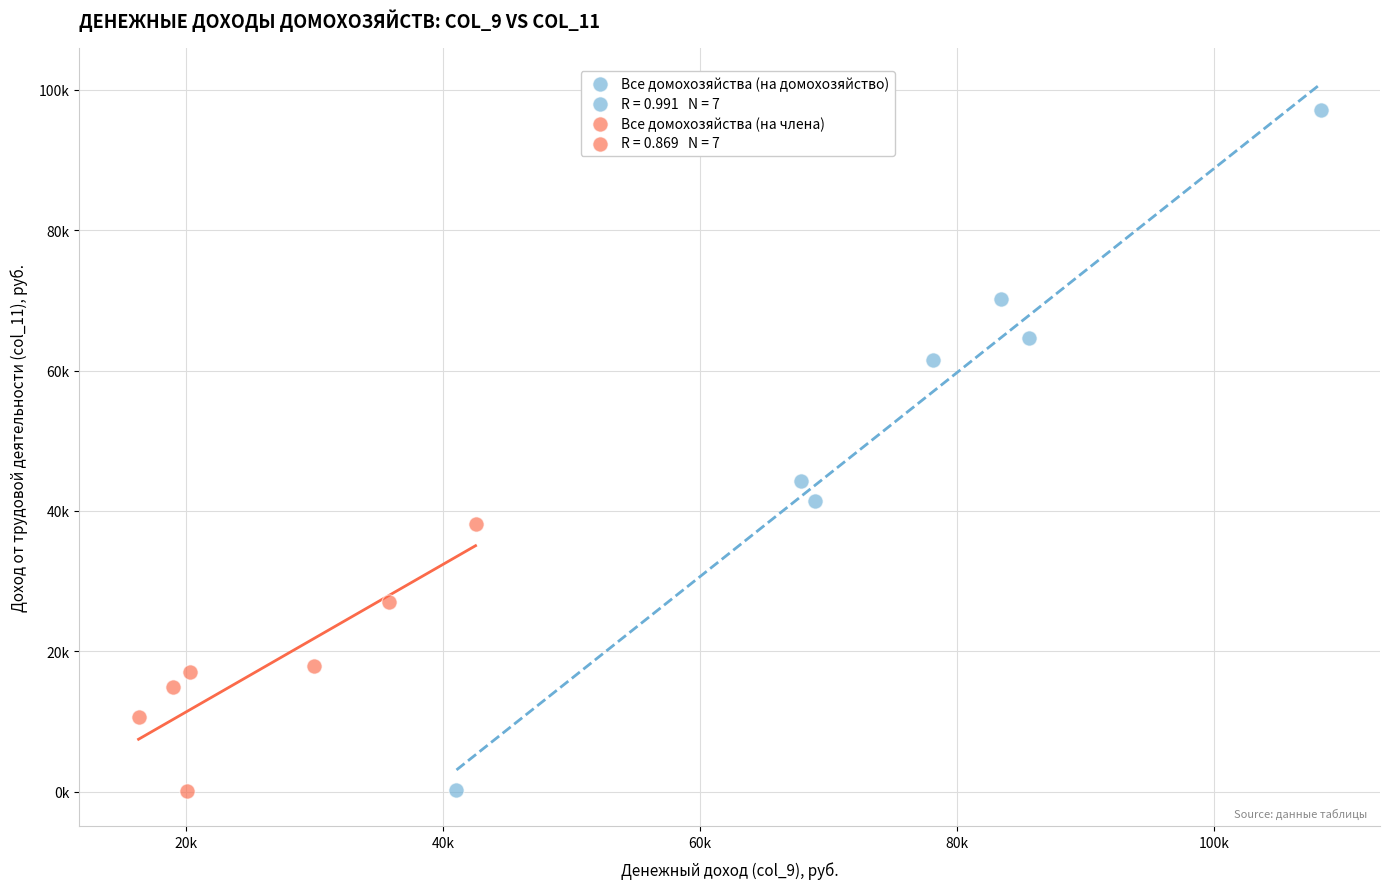

Which series contains the highest Y value?

Все домохозяйства (на домохозяйство)